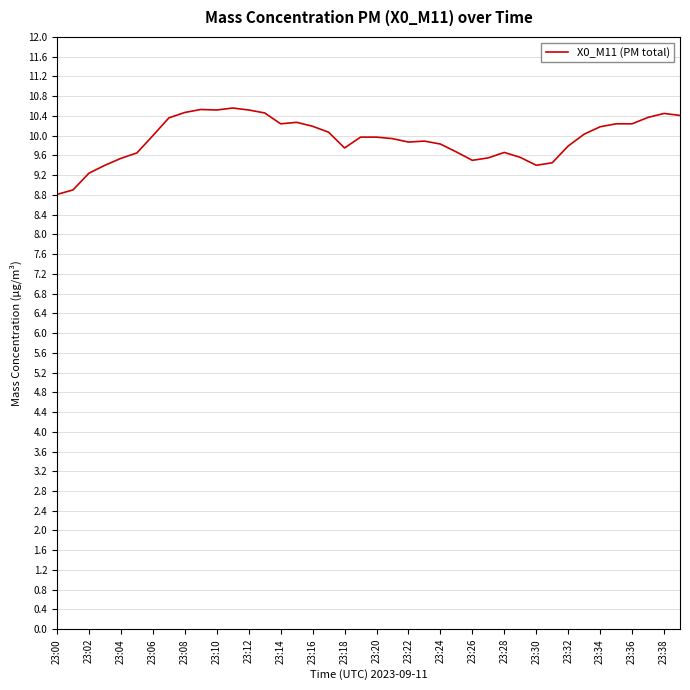

What is the greatest value displayed?

10.6